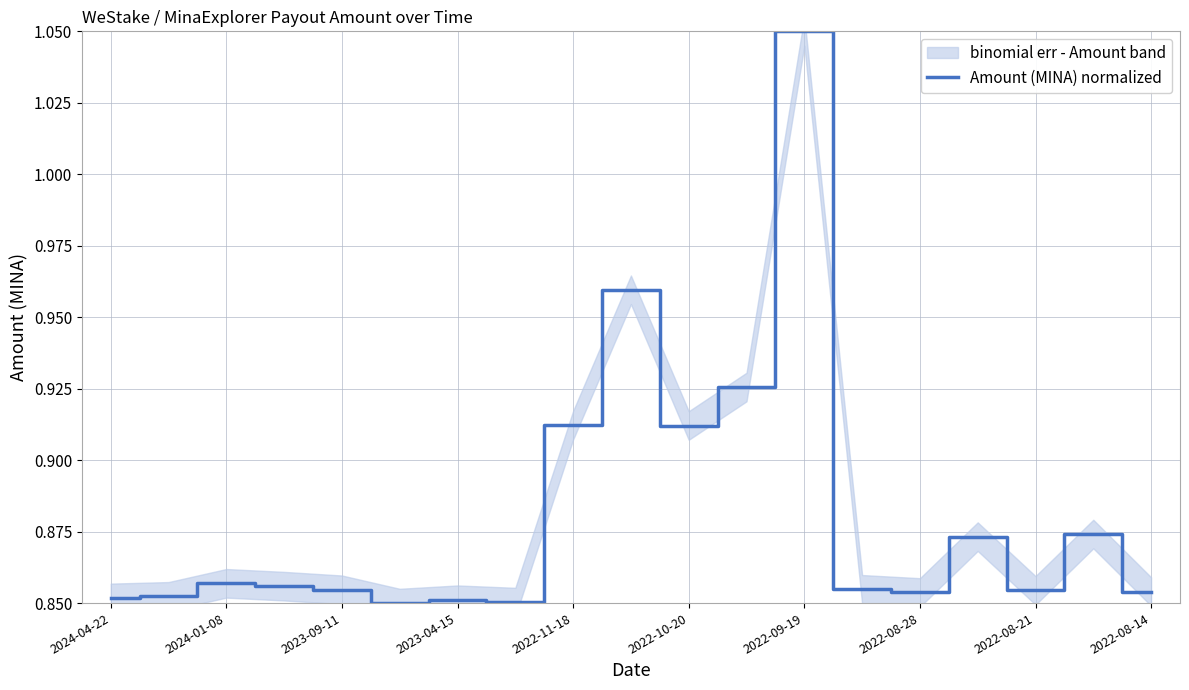

Which category has the highest value in the Amount (MINA) normalized series?

2022-09-19